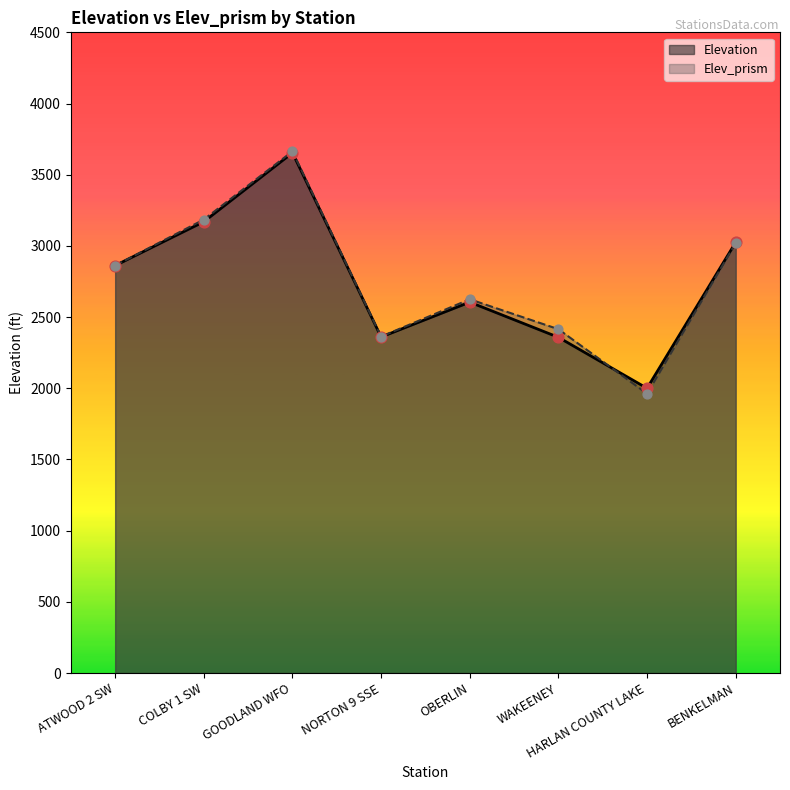

Which series has the largest total across all categories?

Elev_prism